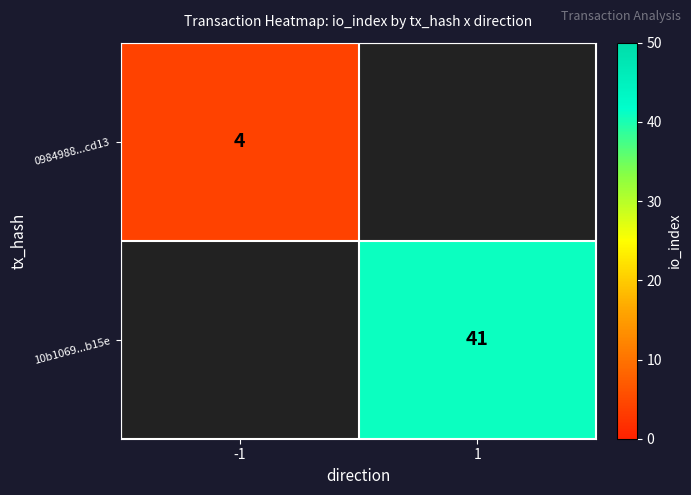

True or false: 10b1069...b15e has a value of 73 at 1.

False